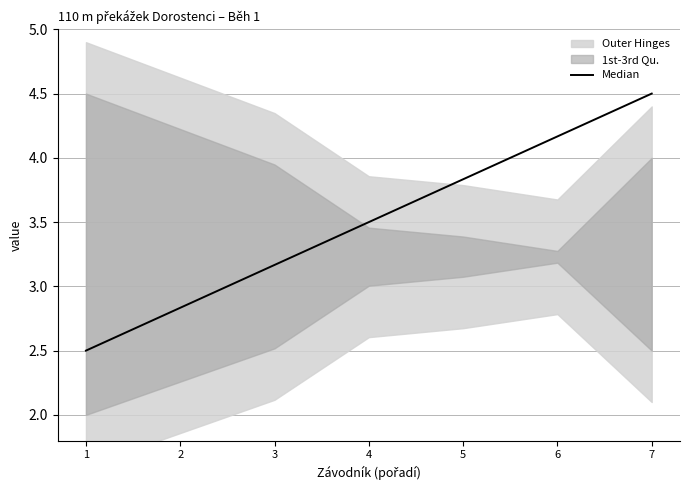

Is it true that the value at 4 is 3.5?

True